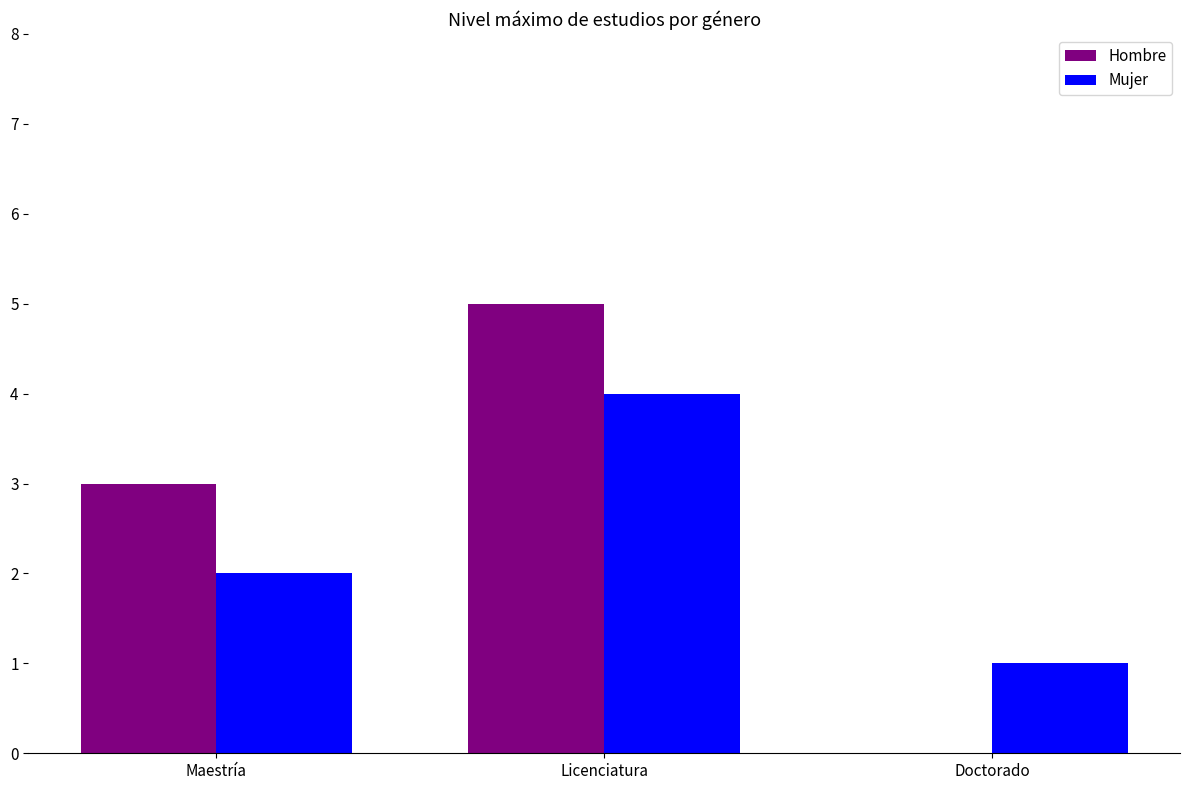

What is the sum of the Hombre values at Maestría and Licenciatura?

8